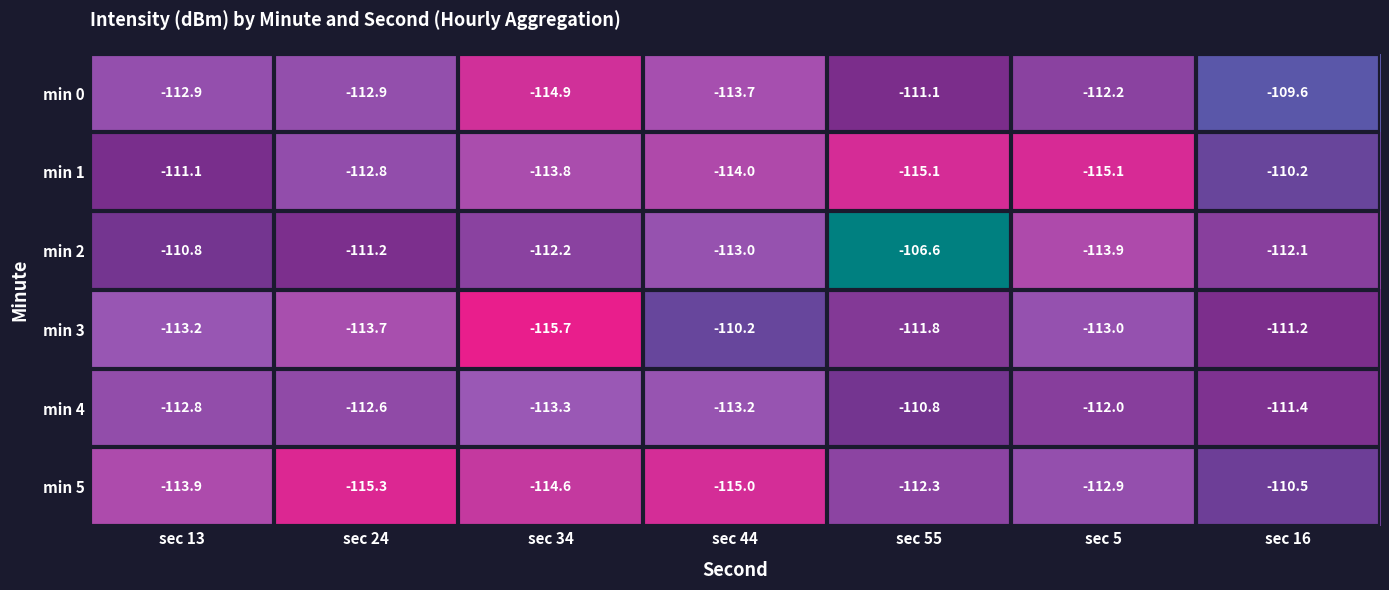

The value of min 1 at sec 13 is -30.3. True or false?

False